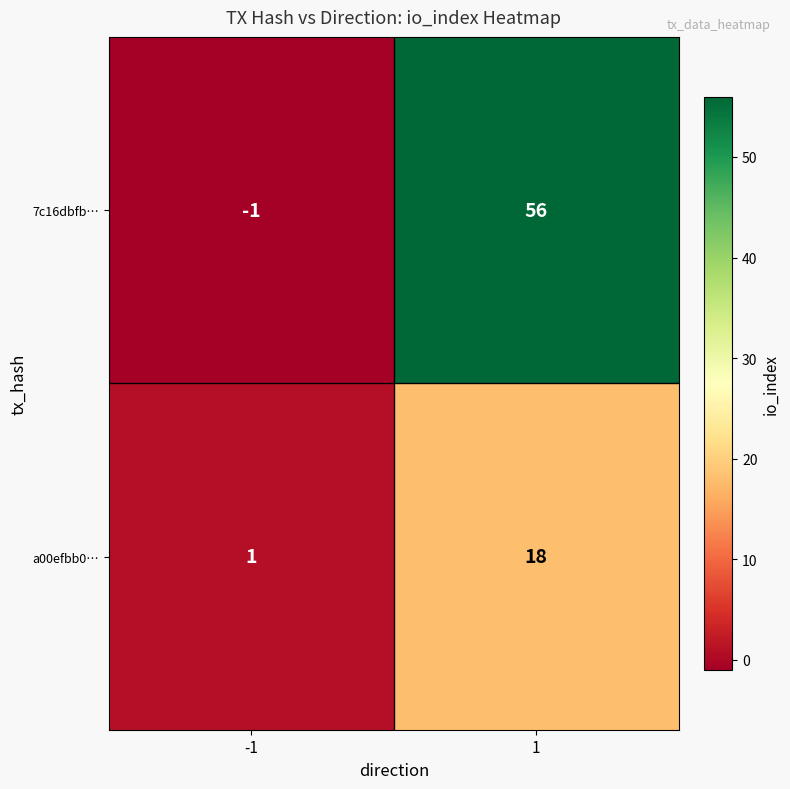

What is the greatest value displayed?

56